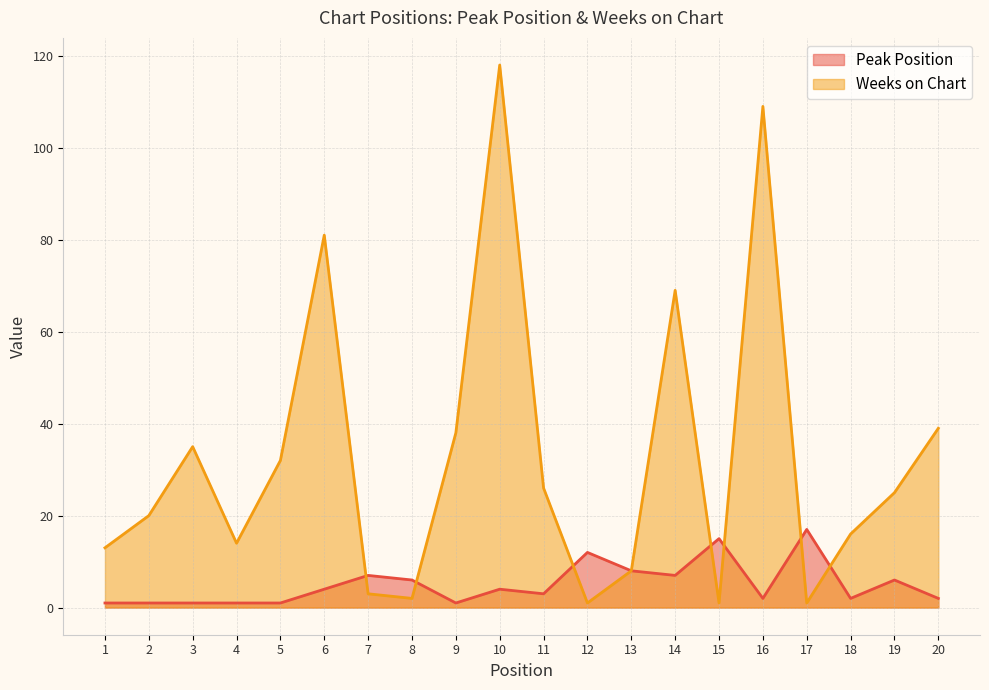

At which category is the sum across all series the highest?

10